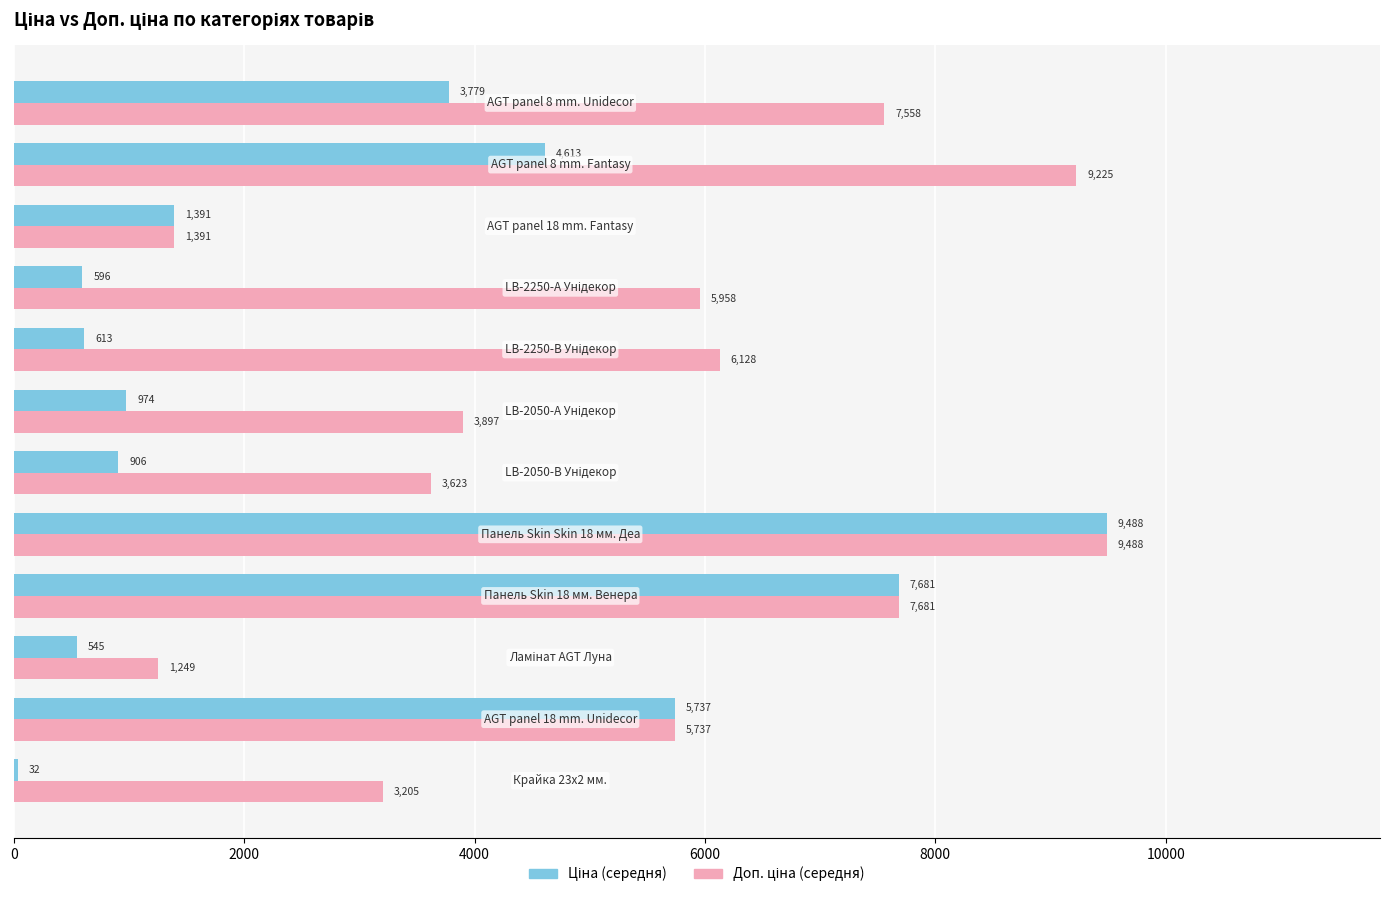

What is the maximum value shown in the chart?

9488.2